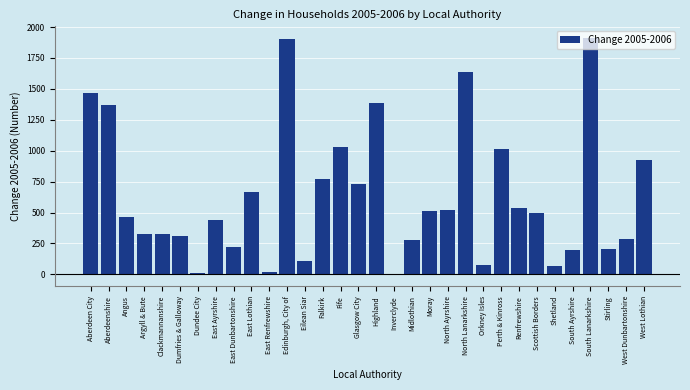

What is the ratio of the value at Edinburgh, City of to the value at Midlothian?

6.9